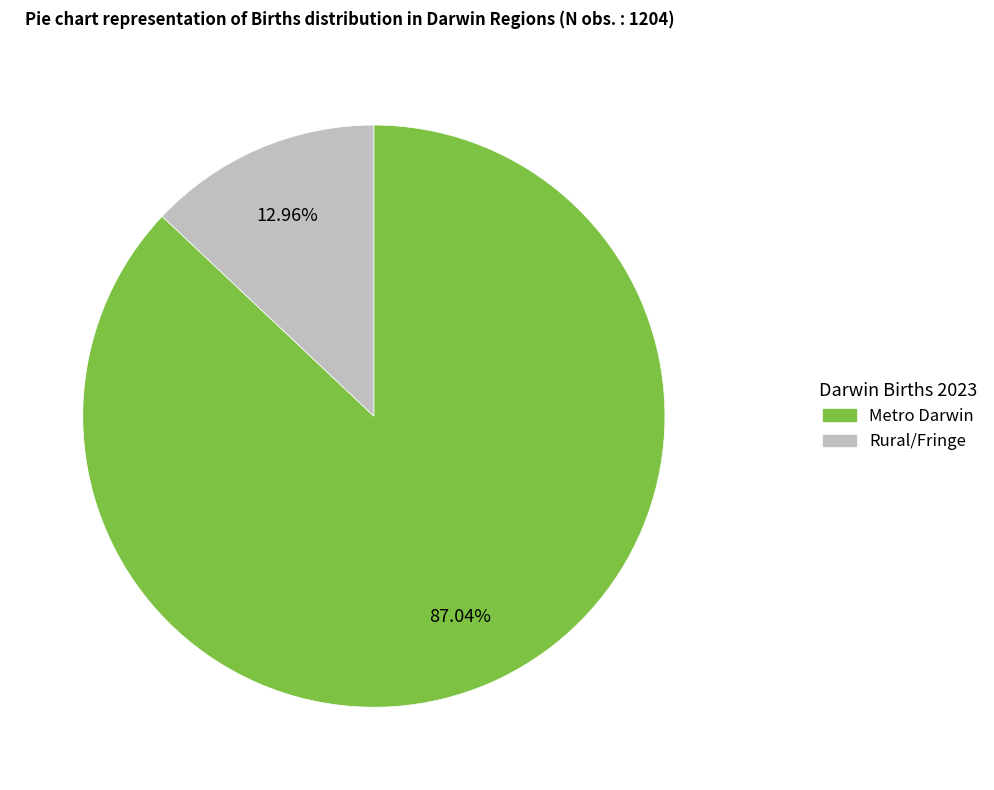

Is there a majority slice in this chart?

Yes